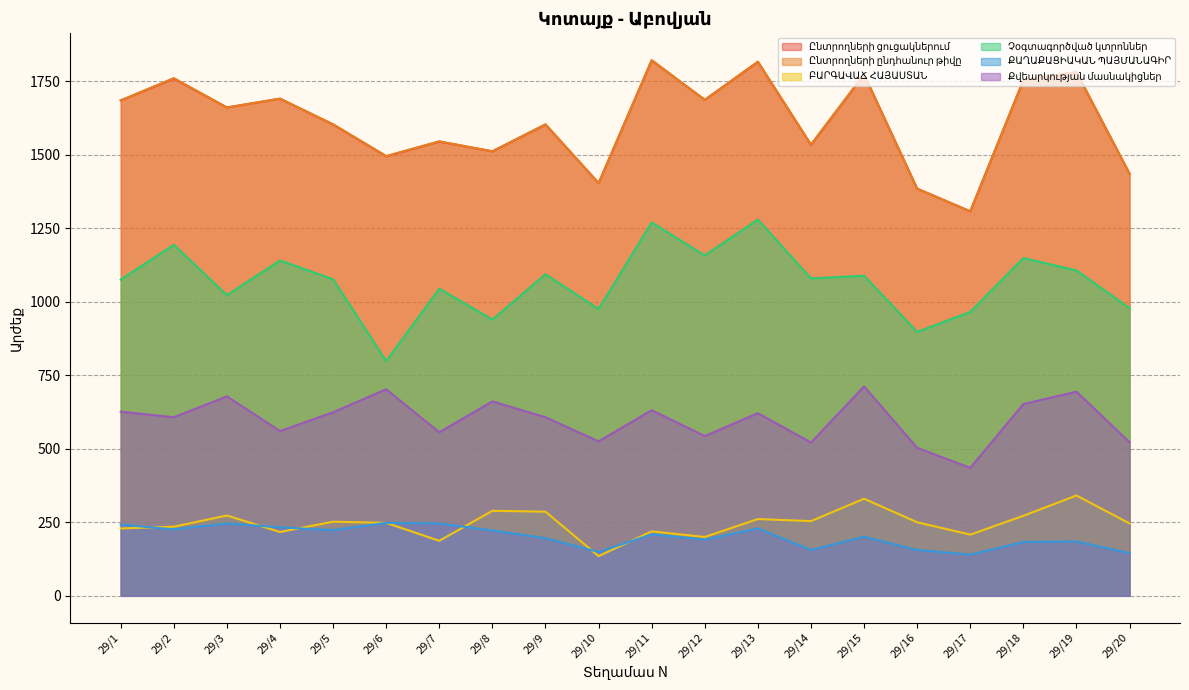

In ՔԱՂԱՔԱՑԻԱԿԱՆ ՊԱՅՄԱՆԱԳԻՐ, how many points are higher than both neighbors (excluding endpoints)?

6